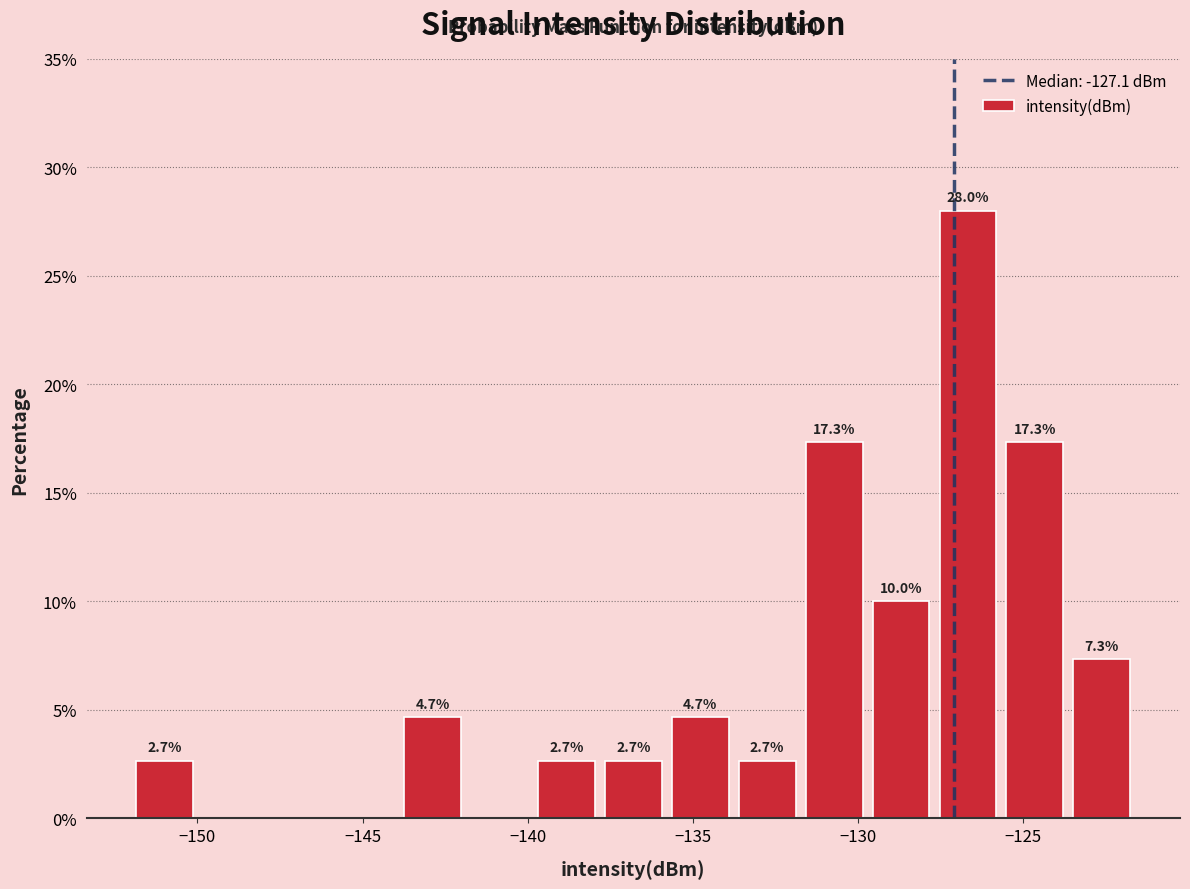

Over which range of the x-axis is the bar tallest?

-127.5 to -125.5